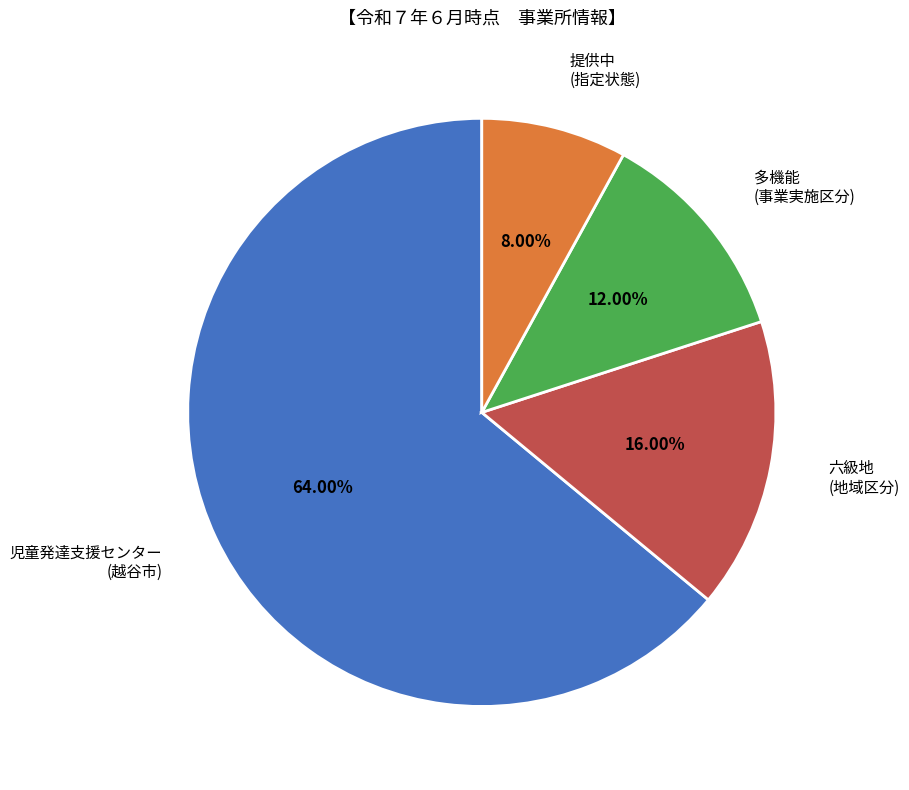

Rank the categories by value from highest to lowest.

児童発達支援センター (越谷市), 六級地 (地域区分), 多機能 (事業実施区分), 提供中 (指定状態)